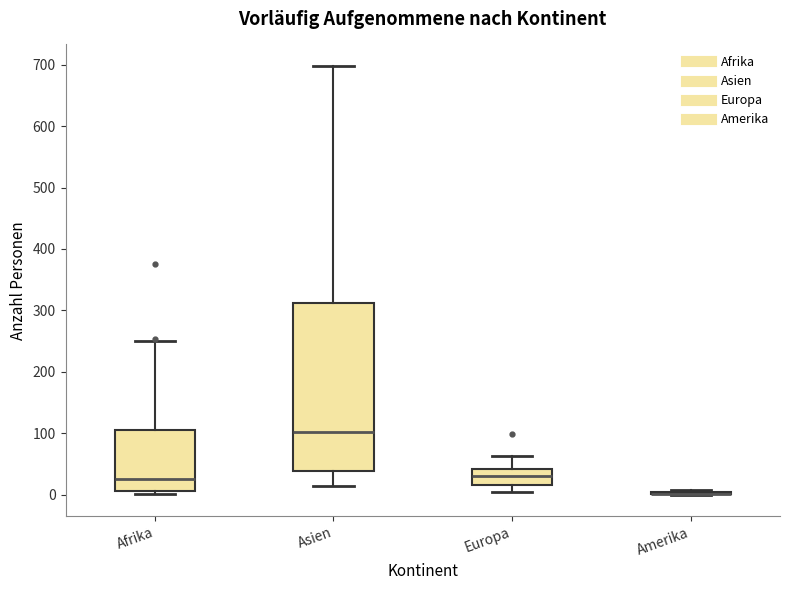

Comparing the boxes themselves (not the whiskers), which one is the tallest?

Asien